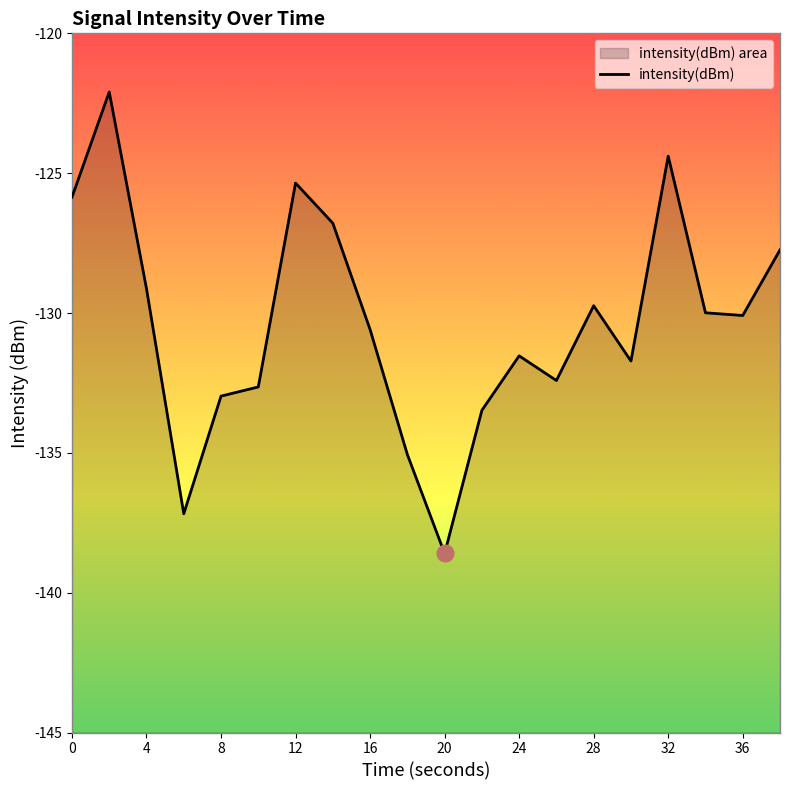

How many data points does each series have?

20